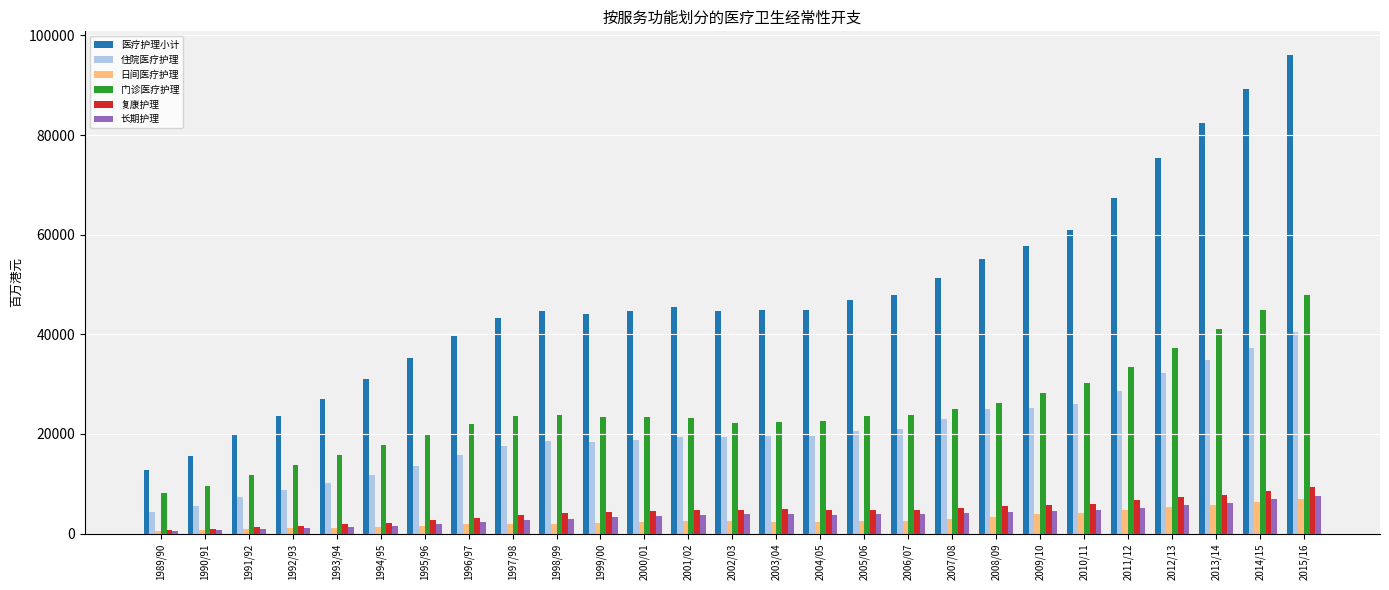

What is the maximum value for 日间医疗护理?

6906